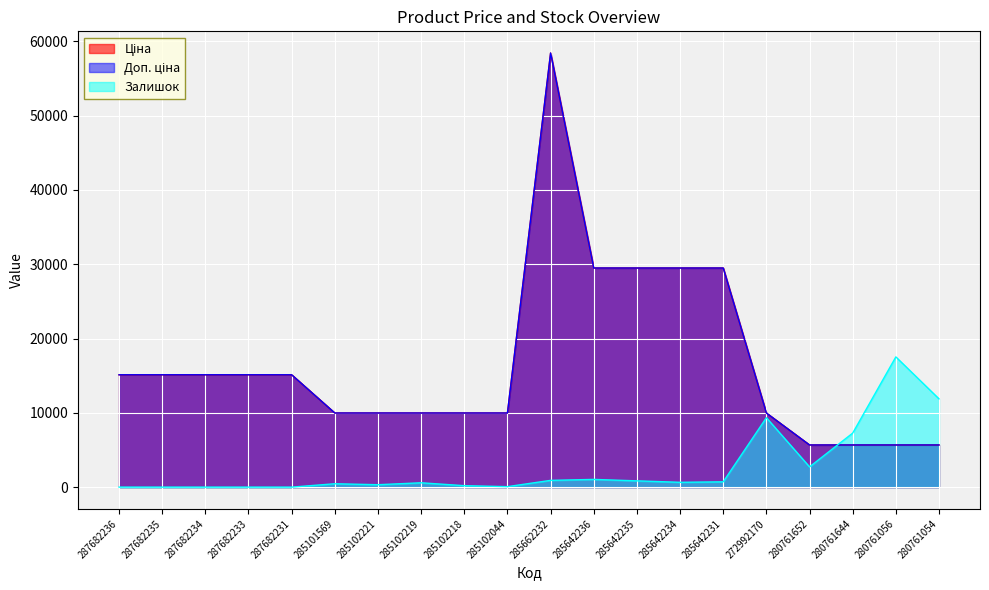

After their last crossing, which series has the higher values: Залишок or Доп. ціна?

Залишок